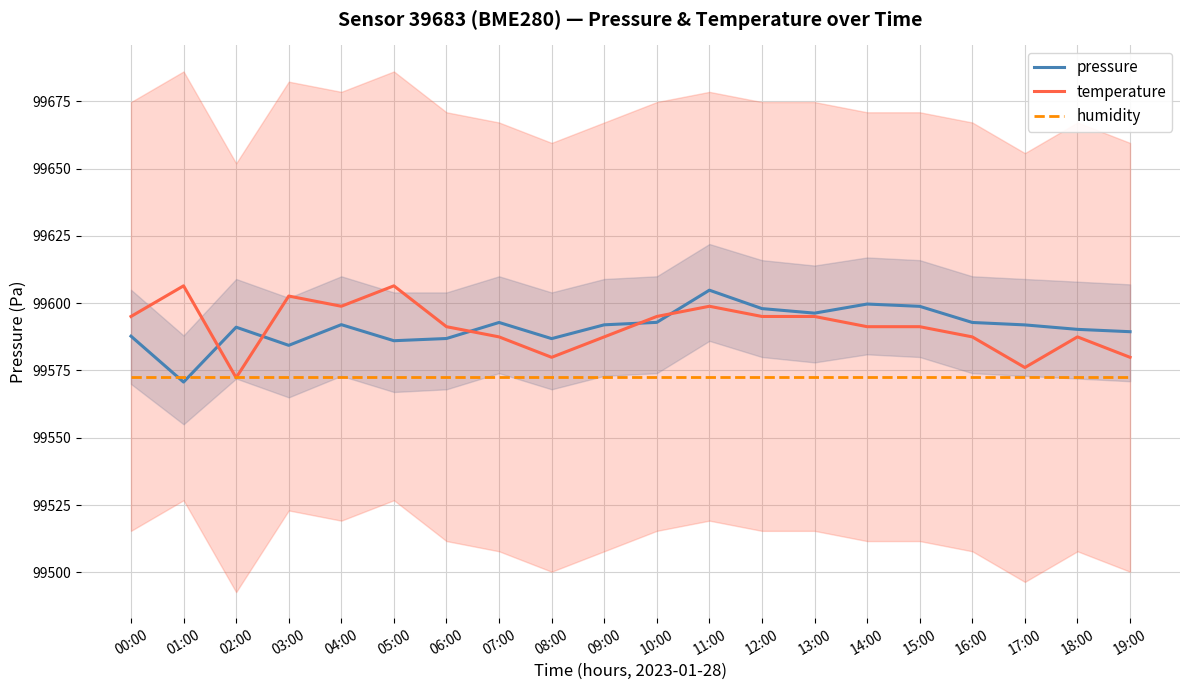

How many data points in pressure are less than 99591?

8